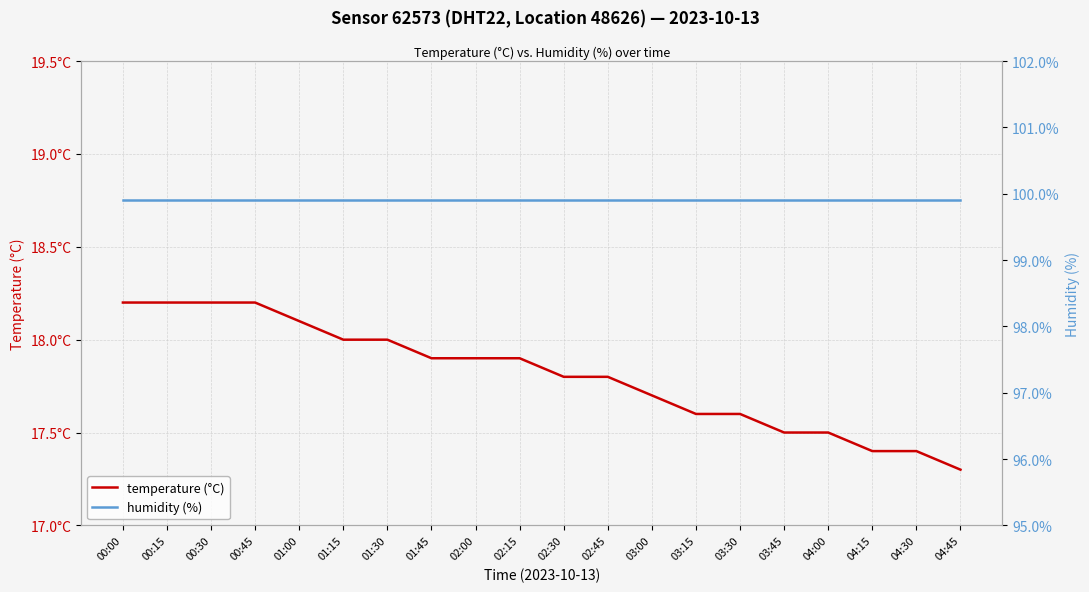

What is the average value of the humidity series?

99.9